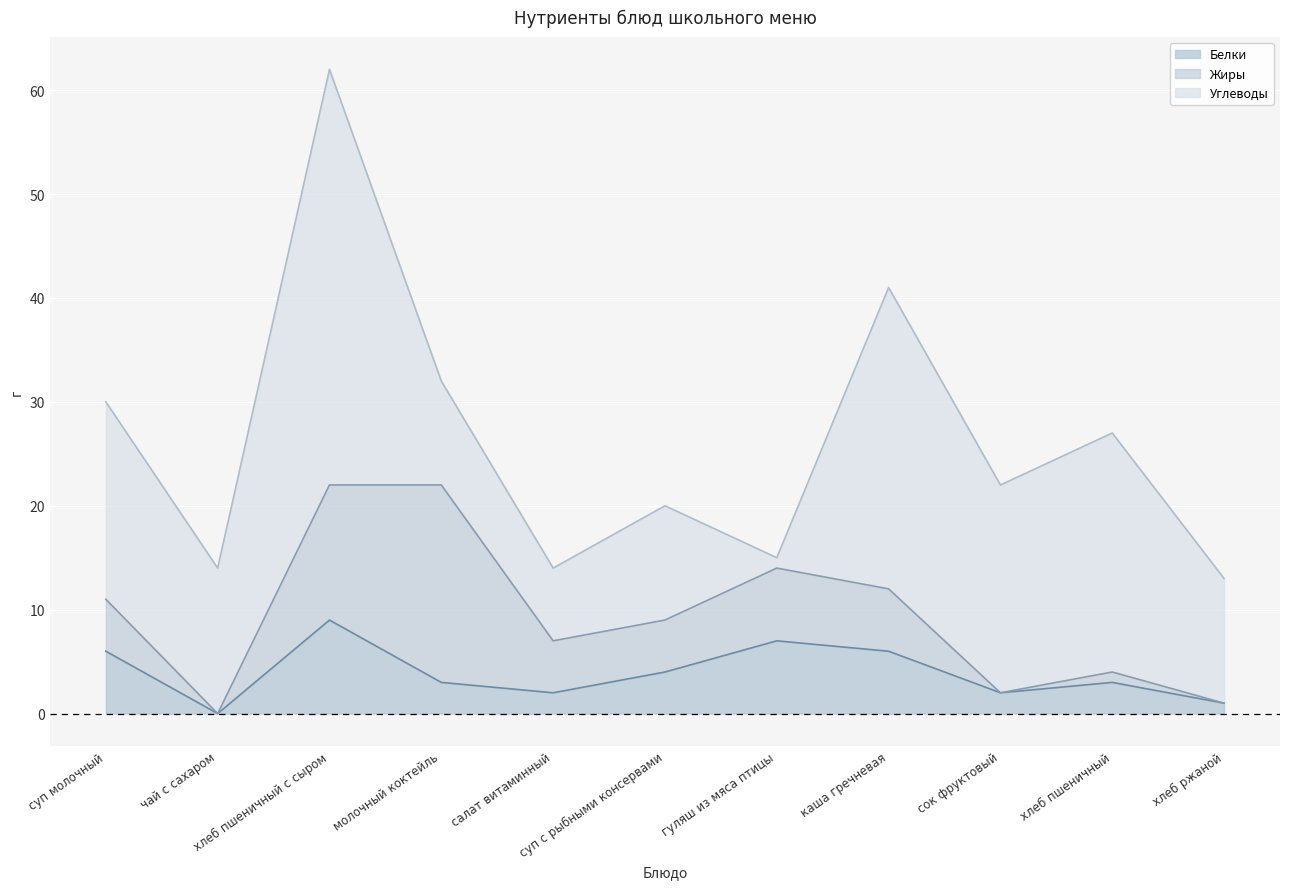

Reading left to right, extract all data points from this chart.

Белки: суп молочный=6	чай с сахаром=0	хлеб пшеничный с сыром=9	молочный коктейль=3	салат витаминный=2	суп с рыбными консервами=4	гуляш из мяса птицы=7	каша гречневая=6	сок фруктовый=2	хлеб пшеничный=3	хлеб ржаной=1
Жиры: суп молочный=5	чай с сахаром=0	хлеб пшеничный с сыром=13	молочный коктейль=19	салат витаминный=5	суп с рыбными консервами=5	гуляш из мяса птицы=7	каша гречневая=6	сок фруктовый=0	хлеб пшеничный=1	хлеб ржаной=0
Углеводы: суп молочный=19	чай с сахаром=14	хлеб пшеничный с сыром=40	молочный коктейль=10	салат витаминный=7	суп с рыбными консервами=11	гуляш из мяса птицы=1	каша гречневая=29	сок фруктовый=20	хлеб пшеничный=23	хлеб ржаной=12